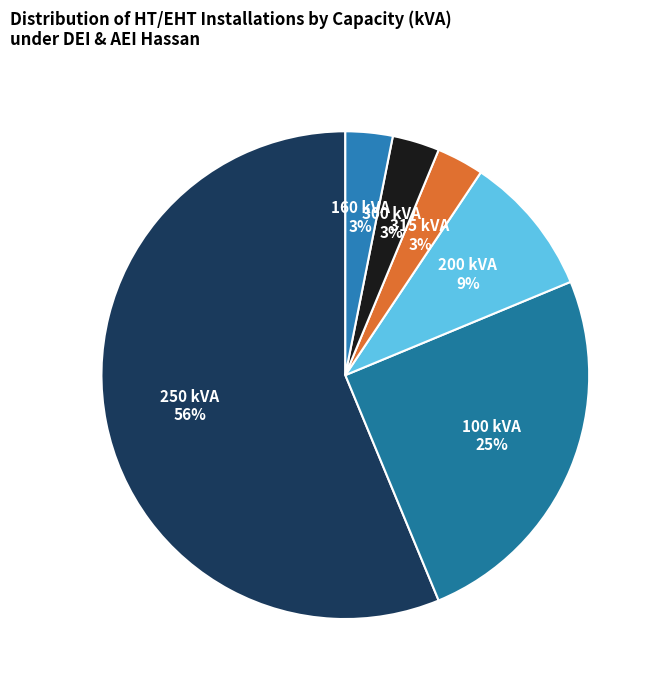

How many slices are in this pie chart?

6